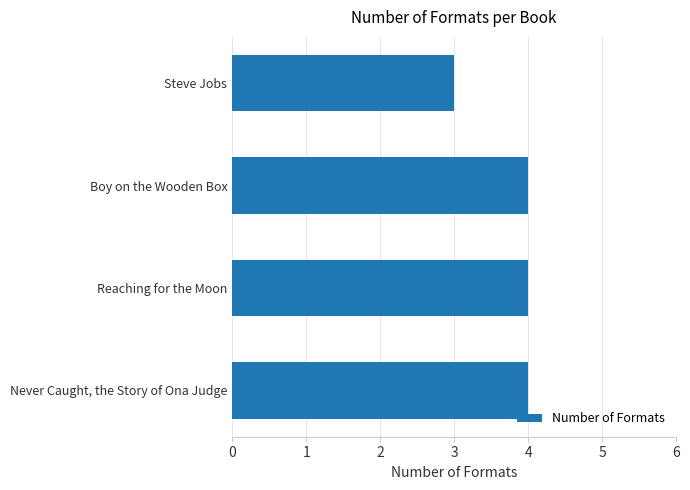

Approximately how many times larger is the value at Never Caught, the Story of Ona Judge compared to Reaching for the Moon?

1.0